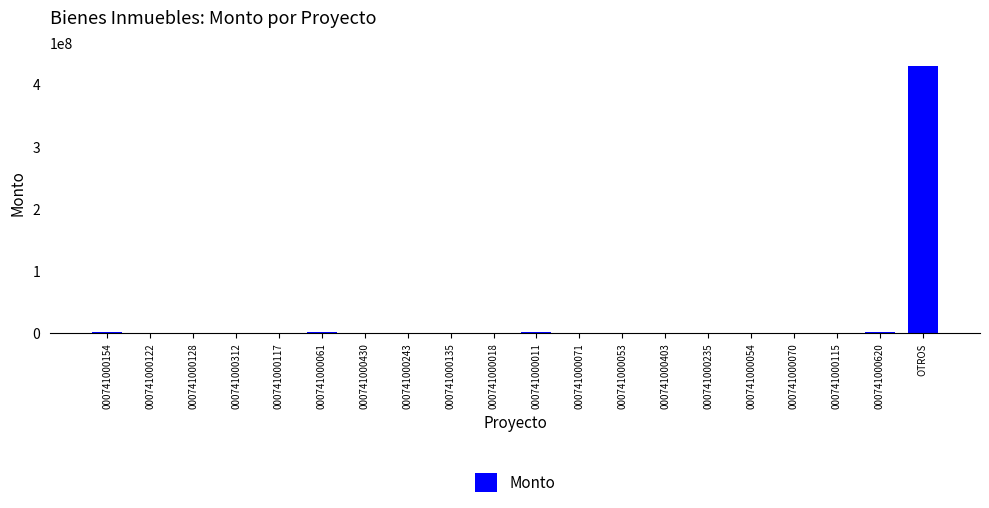

At which label does the data first exceed 548488?

000741000154